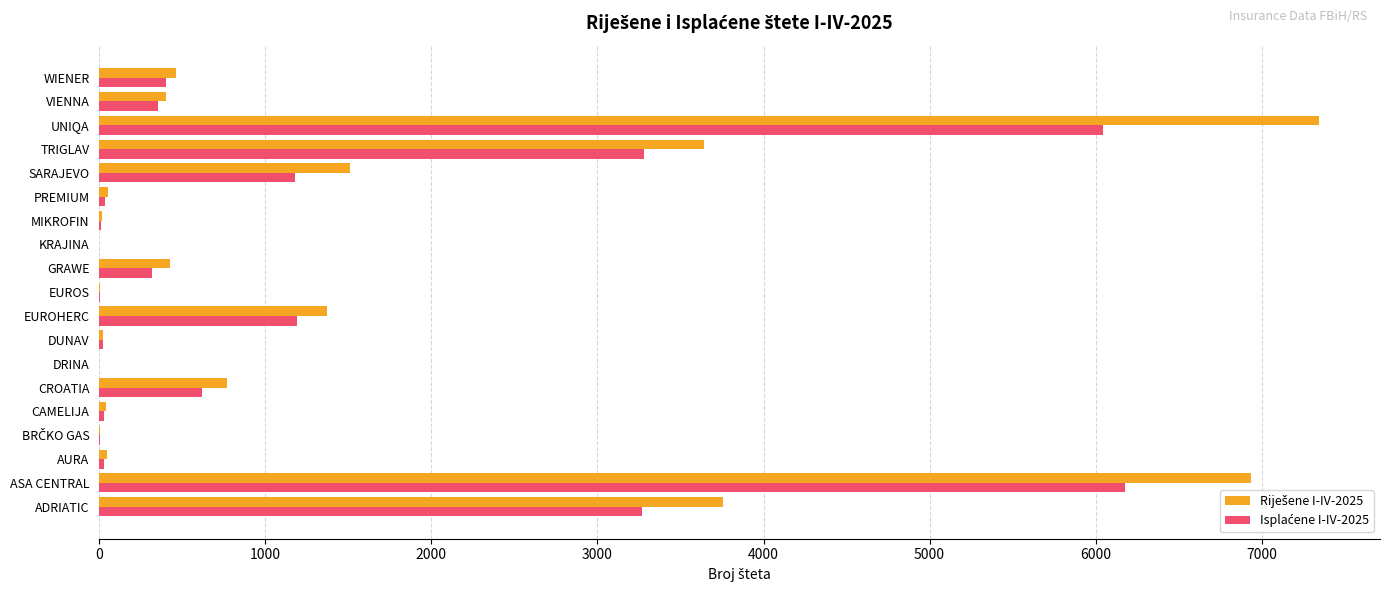

Which category has the highest value across all series?

UNIQA